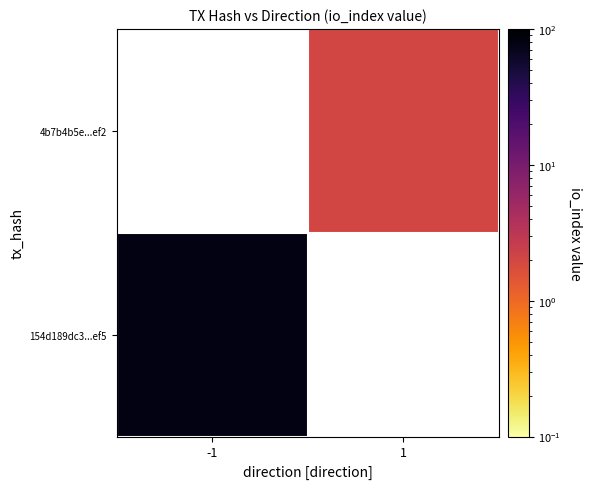

Which category has the highest value across all series?

-1